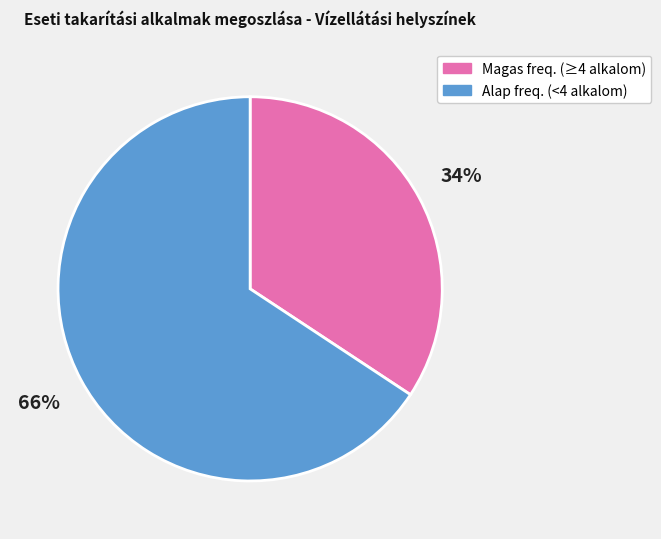

To the nearest percent, what is the average slice percentage?

50%